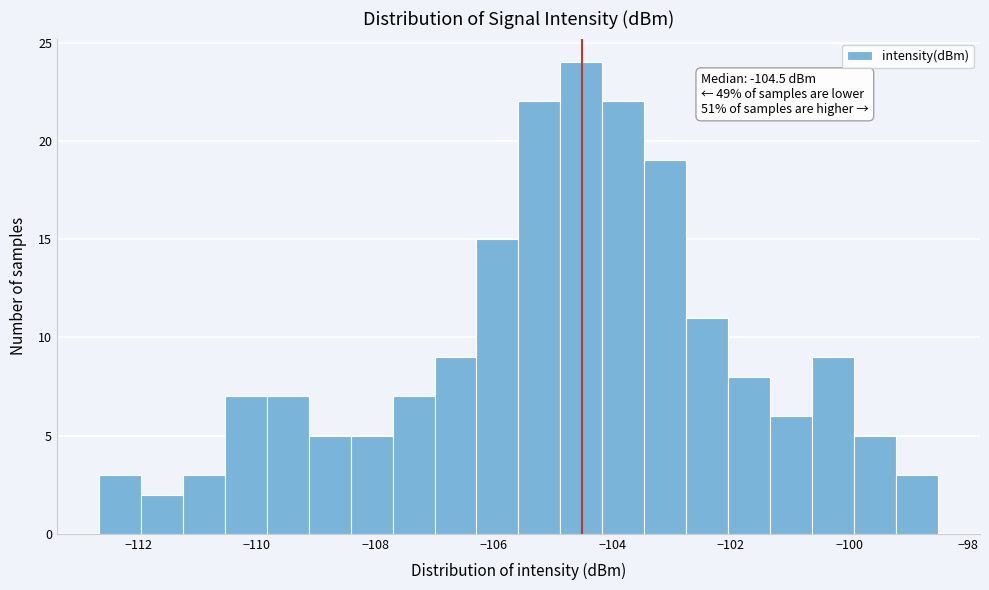

Read against the x-axis, roughly where is the centre of the tallest bar?

-104.6